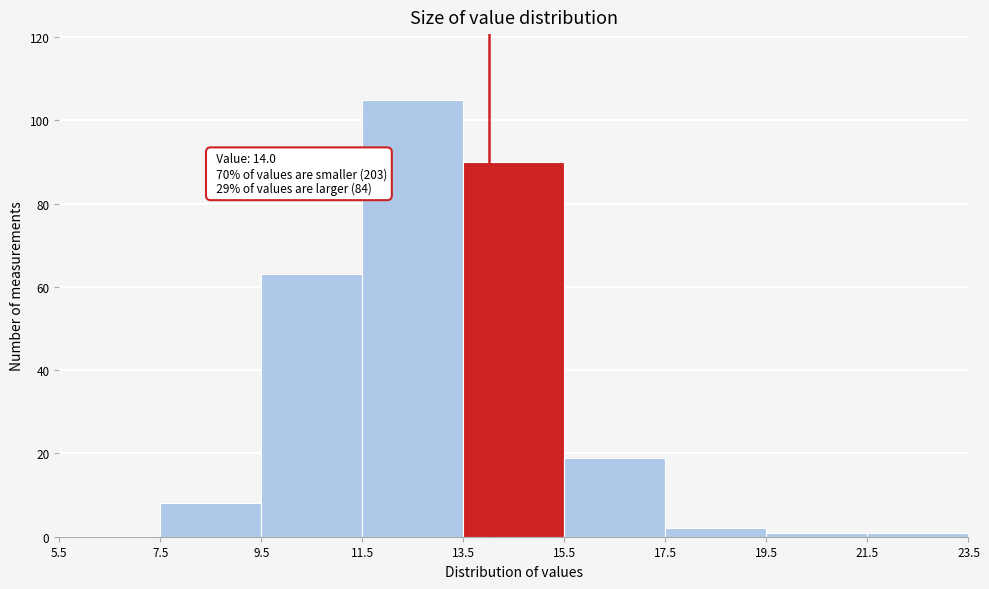

Which range on the x-axis has the tallest bar?

11.5 to 13.5